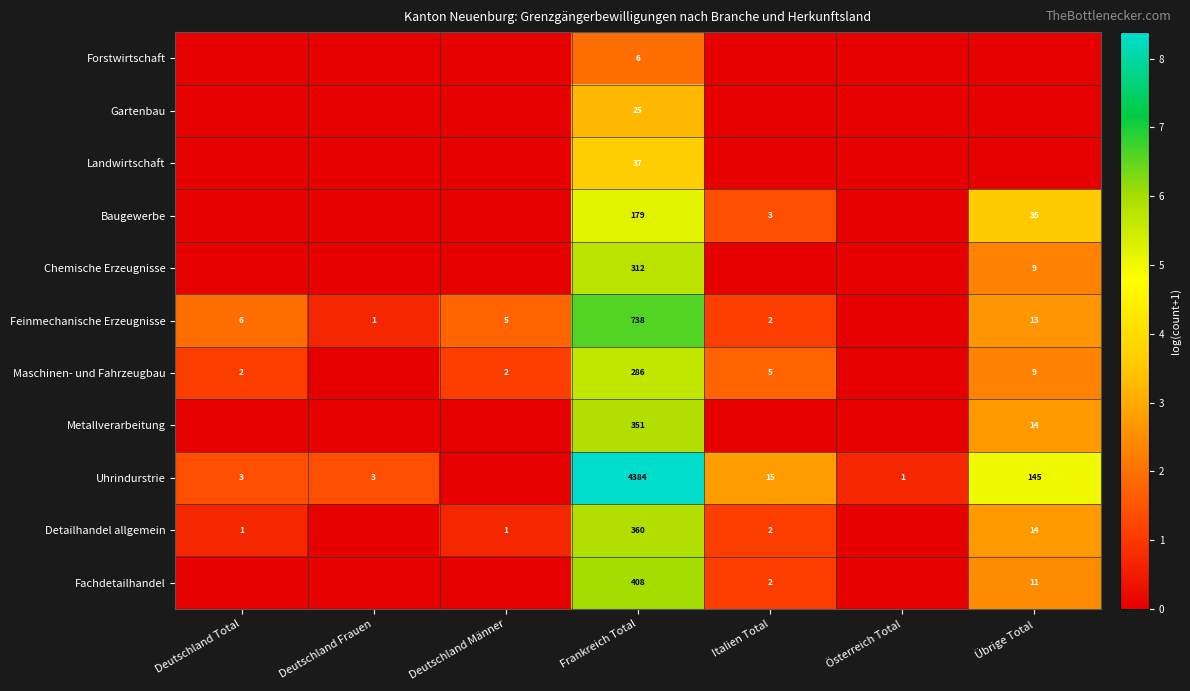

What is the total value across all series at Frankreich Total?

7086